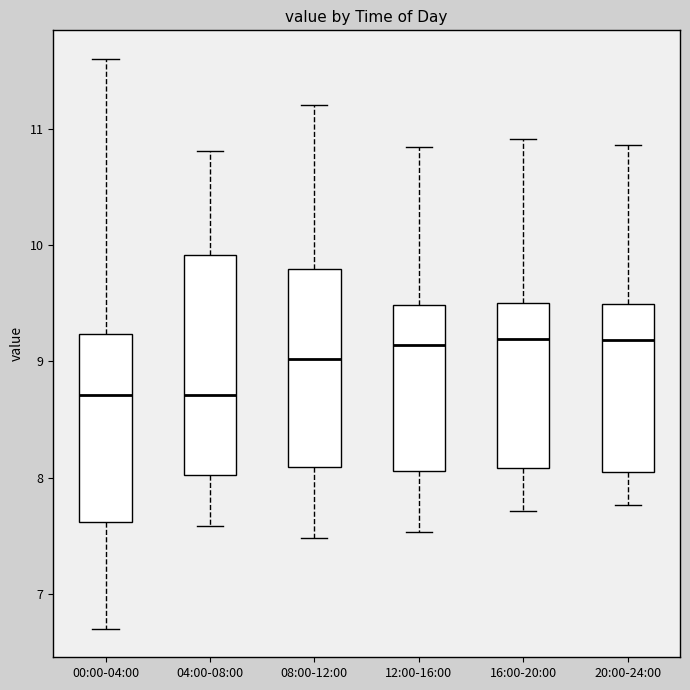

Reading left to right, read every box against the y-axis: the position of its median line, the range the box covers, and the ends of its whiskers. The values are not printed on the chart, so give them approximately, as read against the axis.

00:00-04:00: median 8.7, box 7.6 to 9.2, whiskers 6.7 to 11.6
04:00-08:00: median 8.7, box 8.0 to 9.9, whiskers 7.6 to 10.8
08:00-12:00: median 9.0, box 8.1 to 9.8, whiskers 7.5 to 11.2
12:00-16:00: median 9.1, box 8.1 to 9.5, whiskers 7.5 to 10.8
16:00-20:00: median 9.2, box 8.1 to 9.5, whiskers 7.7 to 10.9
20:00-24:00: median 9.2, box 8.1 to 9.5, whiskers 7.8 to 10.9